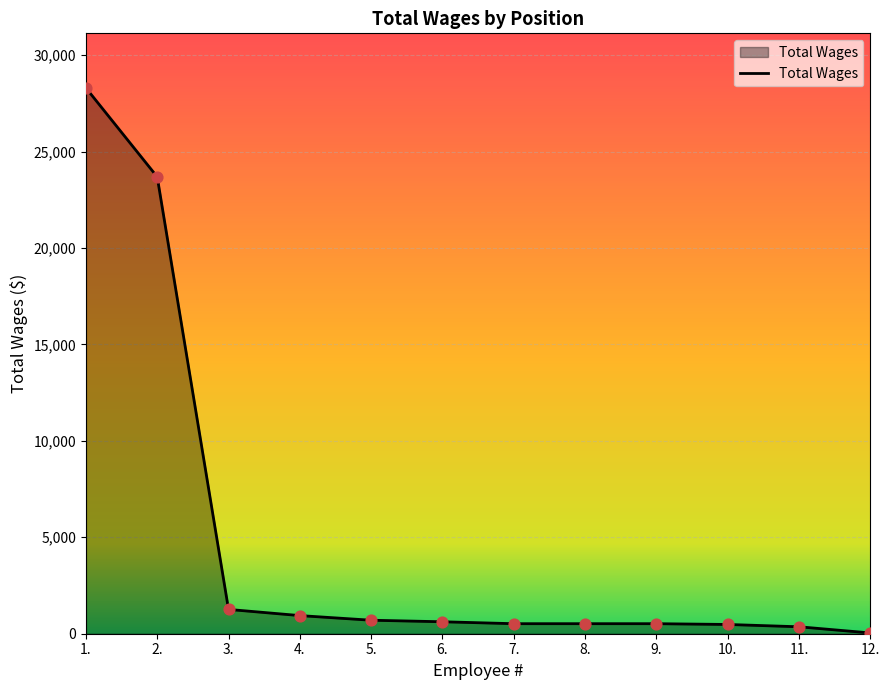

What is the ratio of the value at 2. to the value at 1.?

0.8